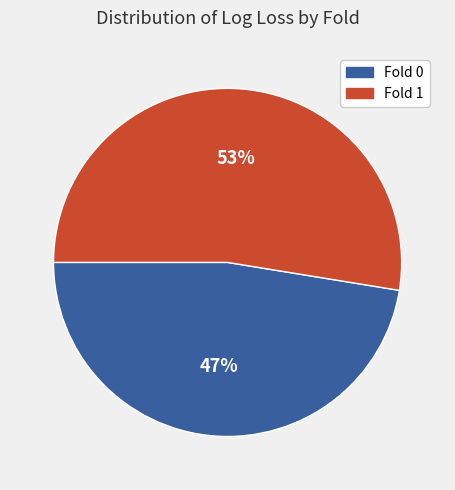

To the nearest percent, what is the average slice percentage?

50%